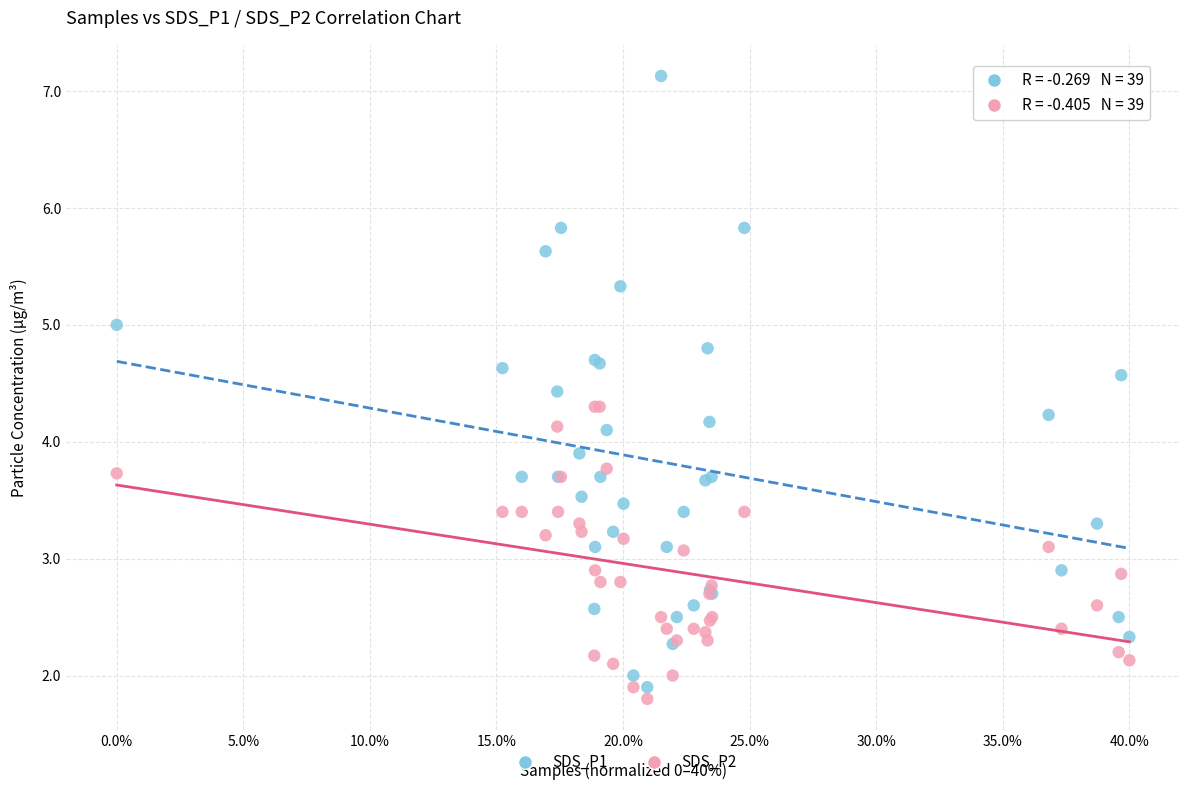

Which series has the largest Y range (max minus min)?

SDS_P1